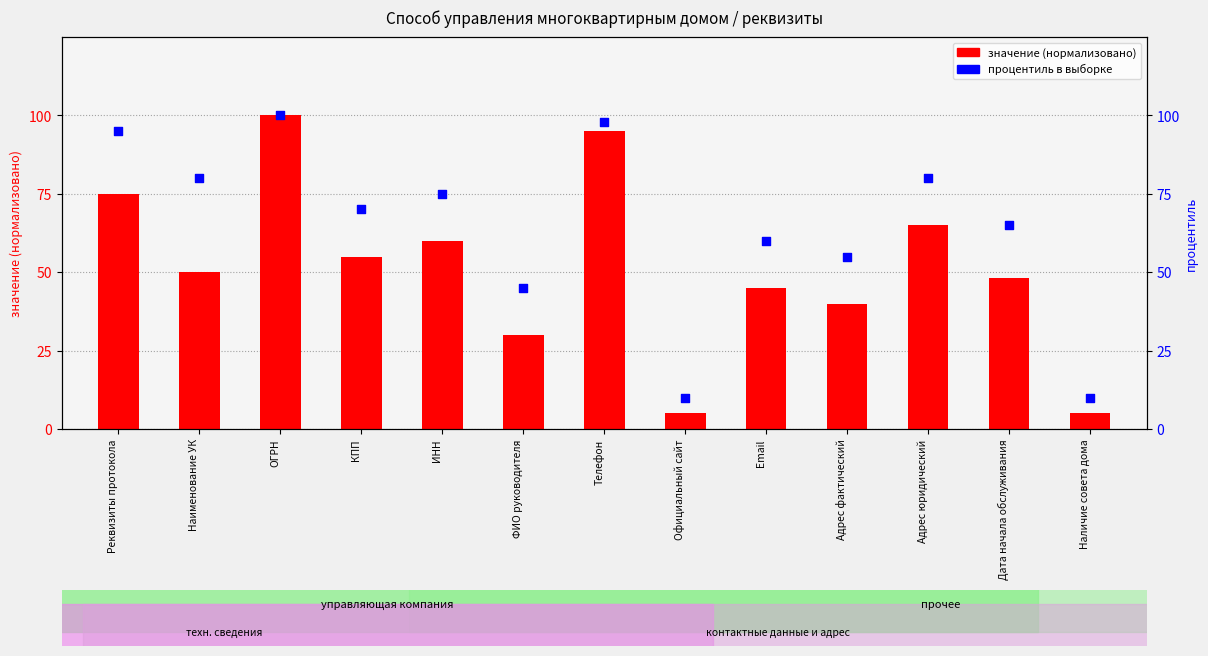

What is the change in value from Email to Адрес юридический?

+20